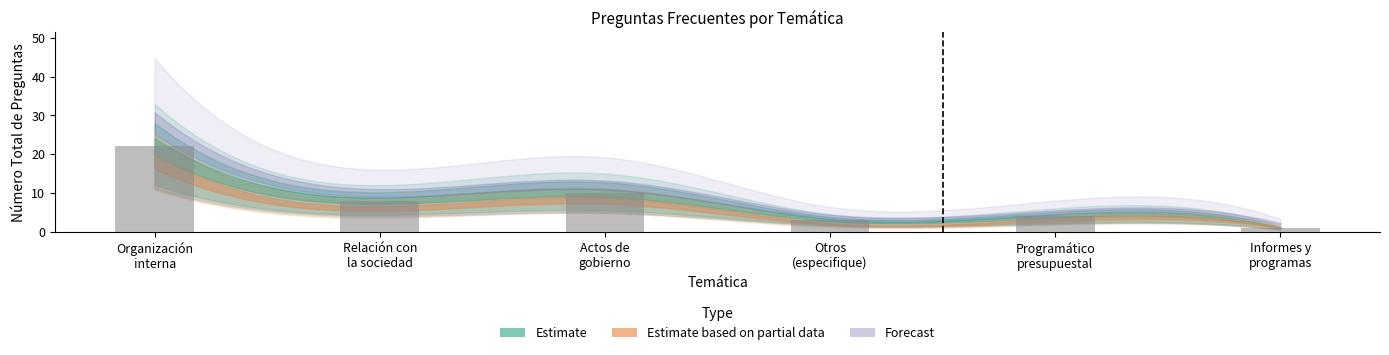

What is the average value?

8